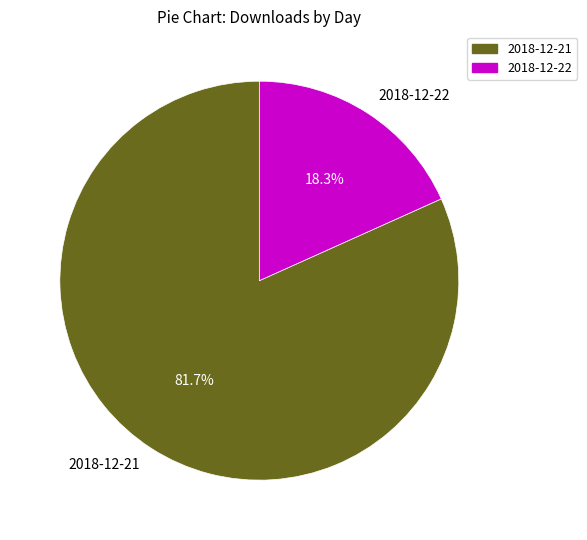

To the nearest percent, what percentage of the pie is 2018-12-22?

18%